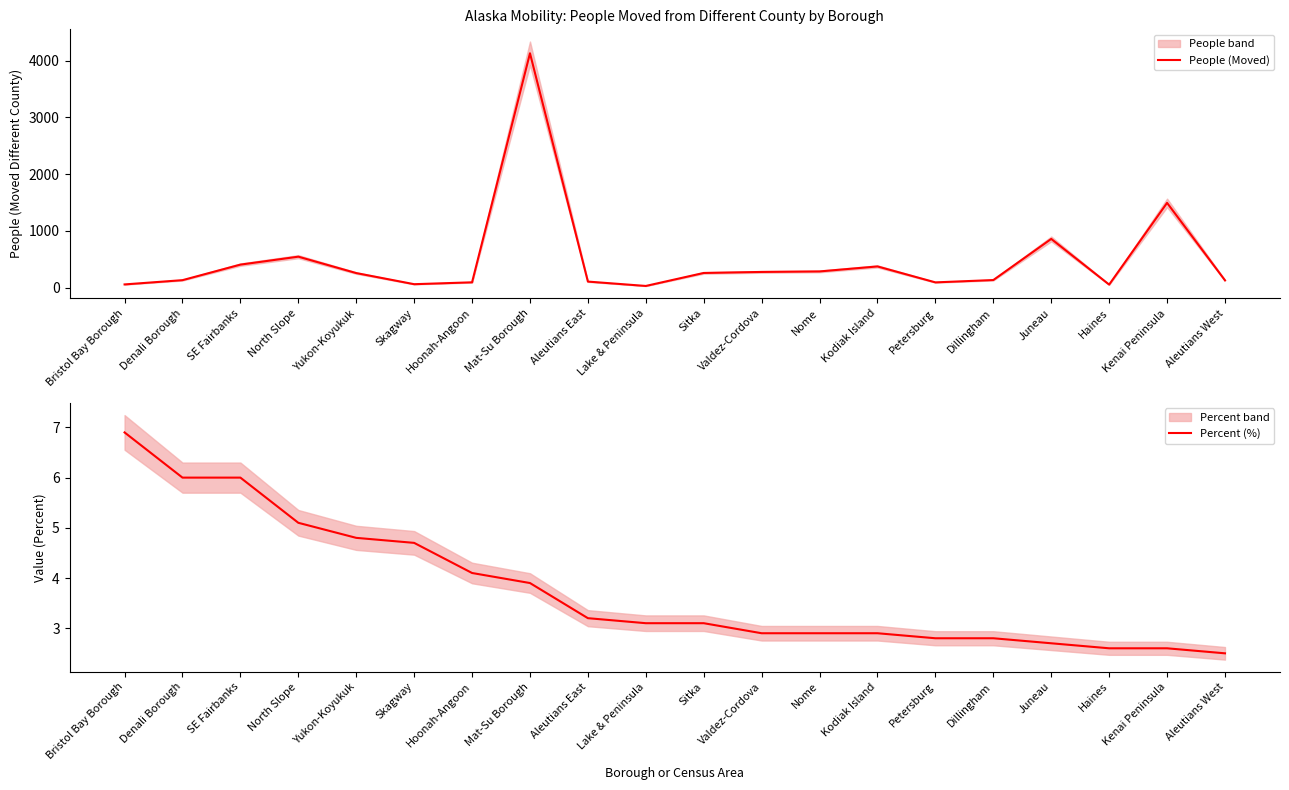

True or false: Percent (%) and People (Moved) cross at least once.

False